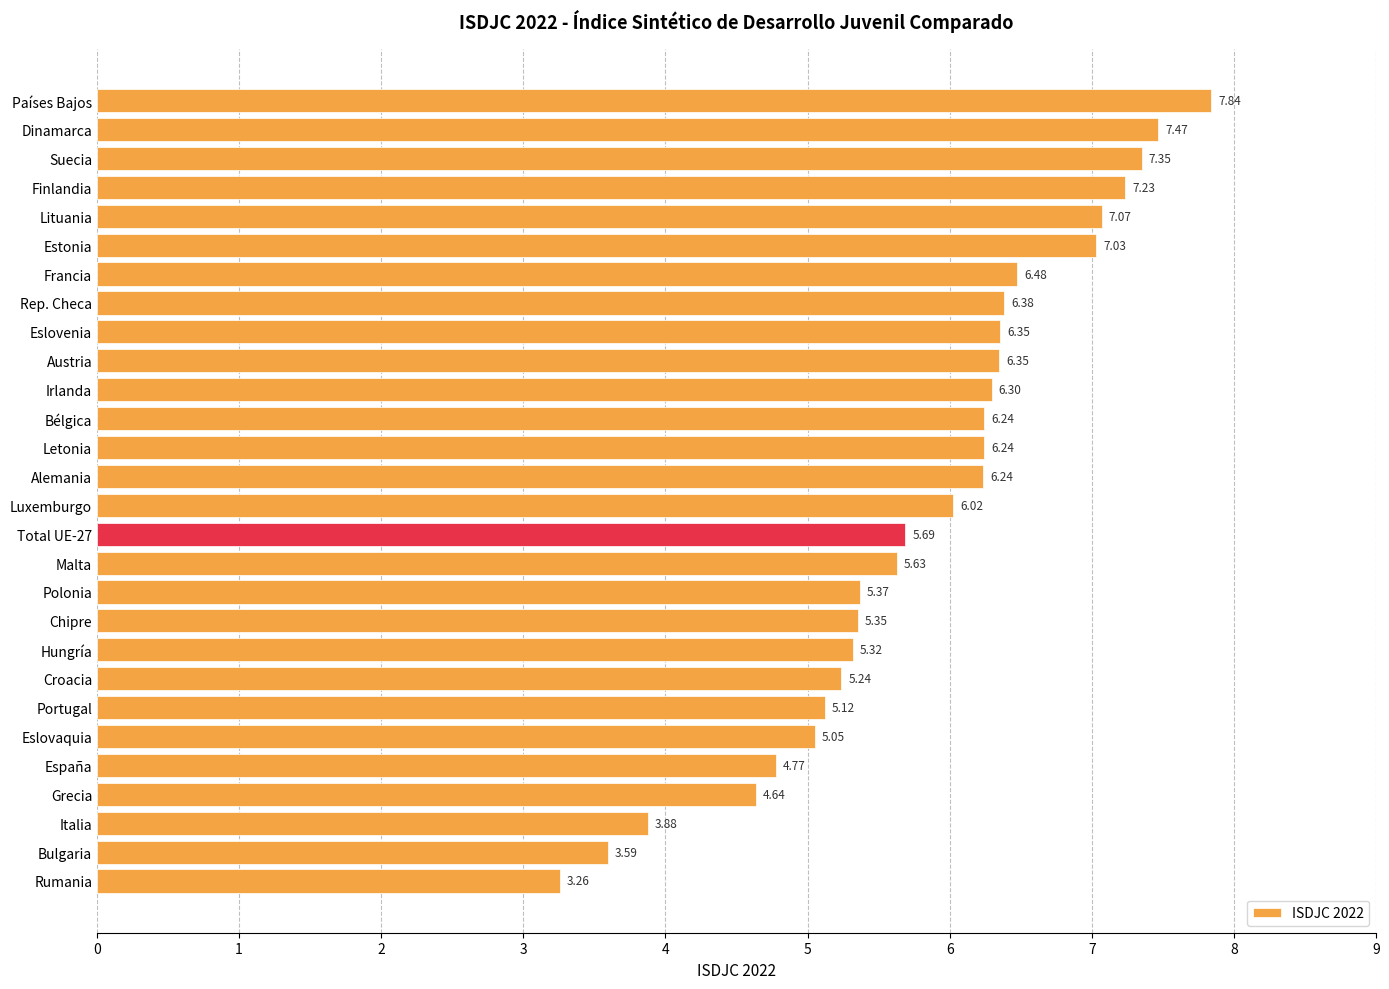

What is the label of the 7th bar from the bottom?

Portugal